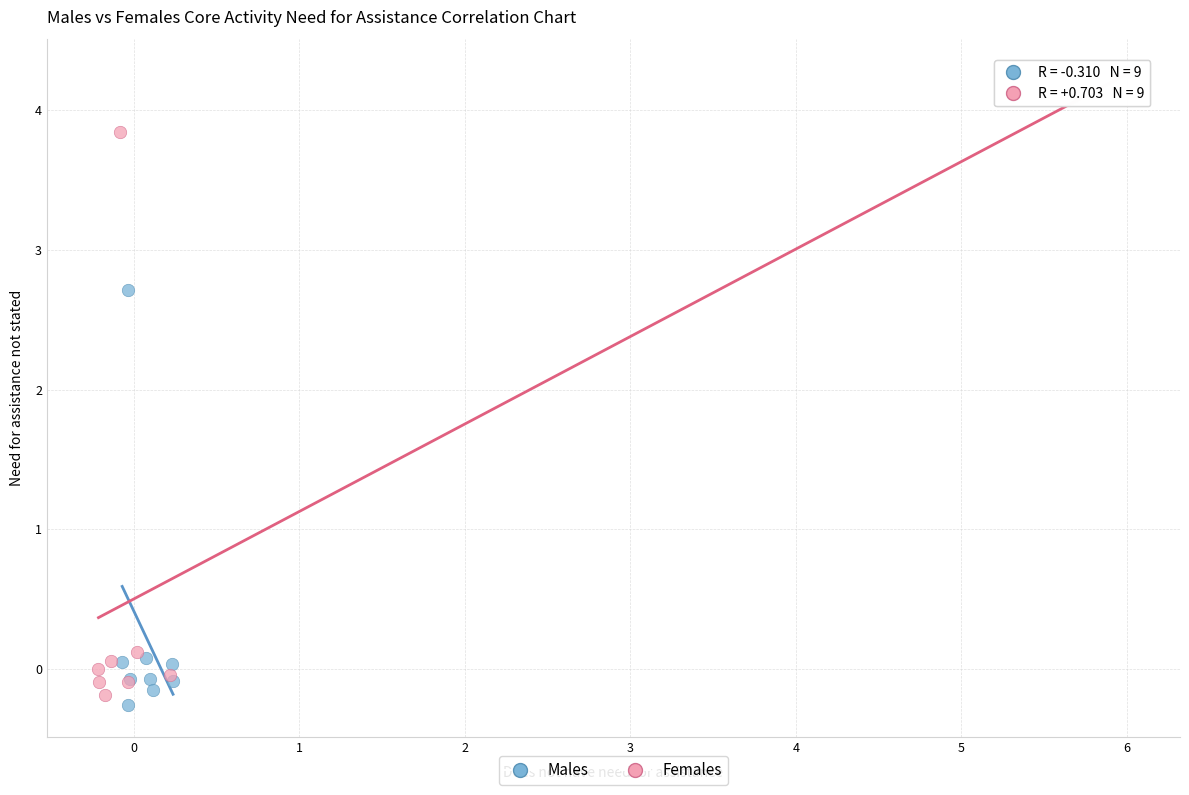

Which series has the widest spread of Y values?

Females